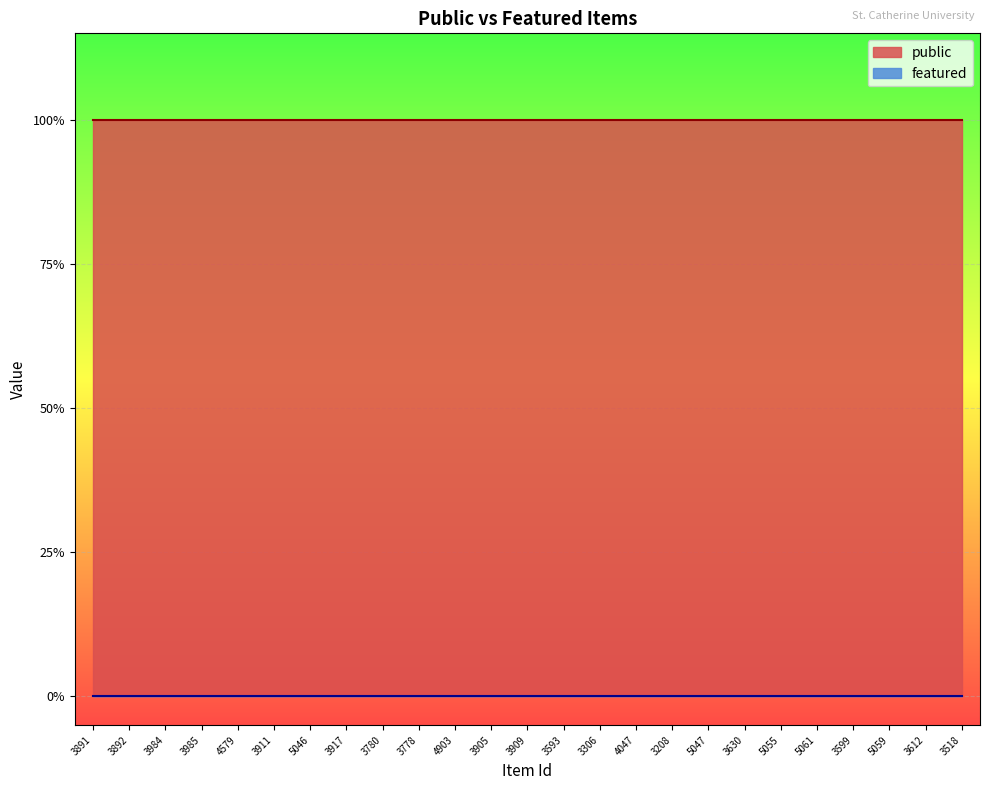

What position from the left is 3891?

1